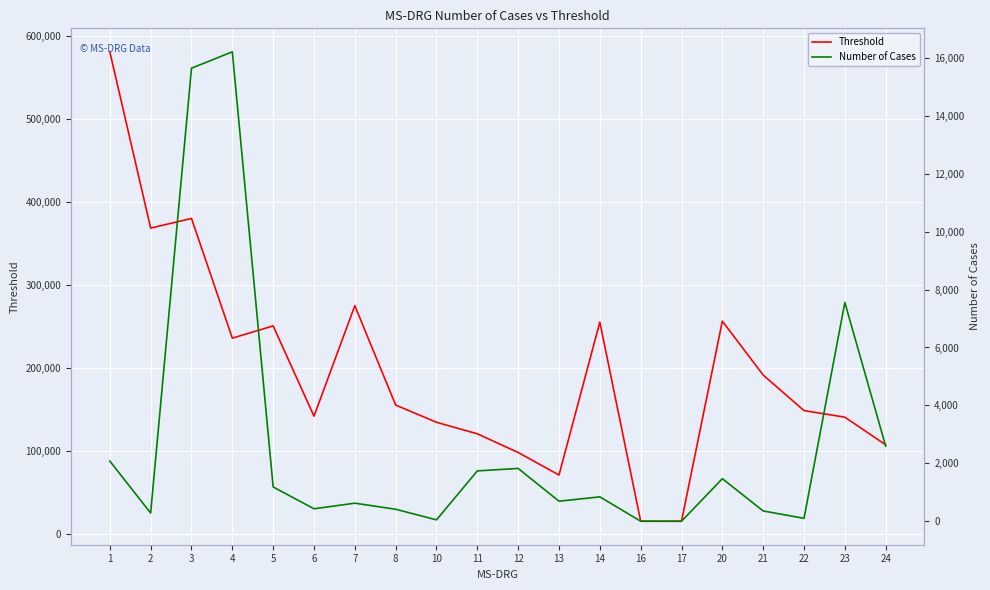

True or false: Number of Cases and Threshold cross at least once.

False